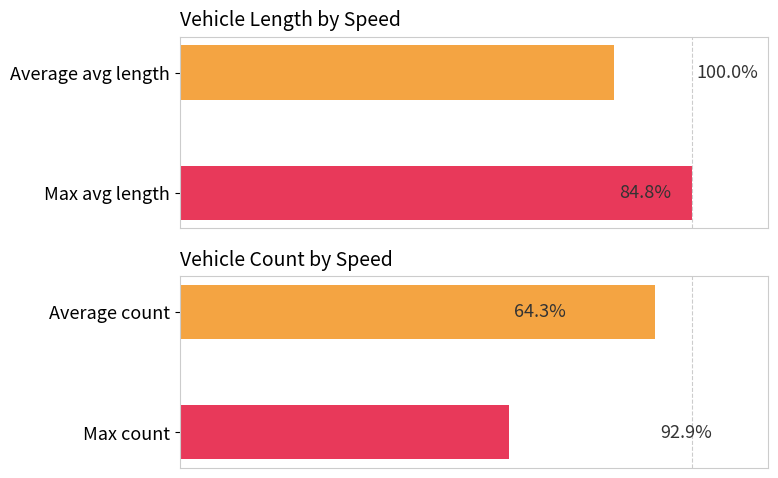

Rank the categories by Avg Vehicle Length value from lowest to highest.

0, 1